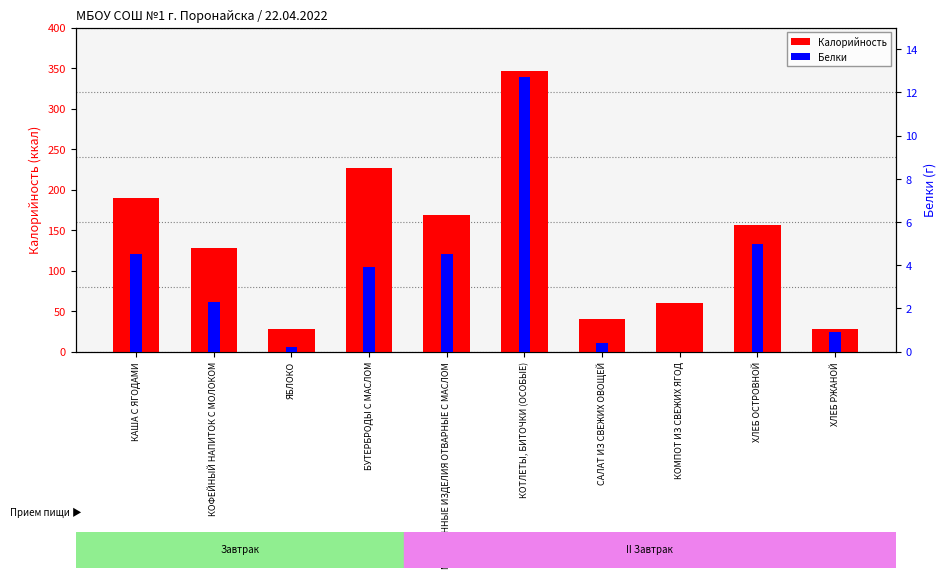

Read the Белки value at ХЛЕБ ОСТРОВНОЙ.

5.0